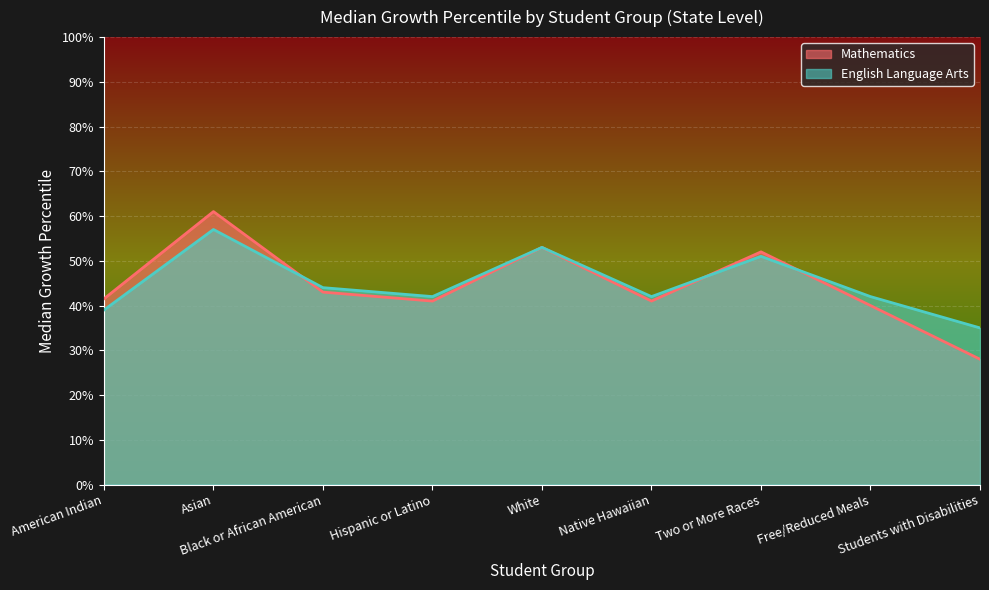

What is the spread (max minus min) of values at Students with Disabilities?

7.0